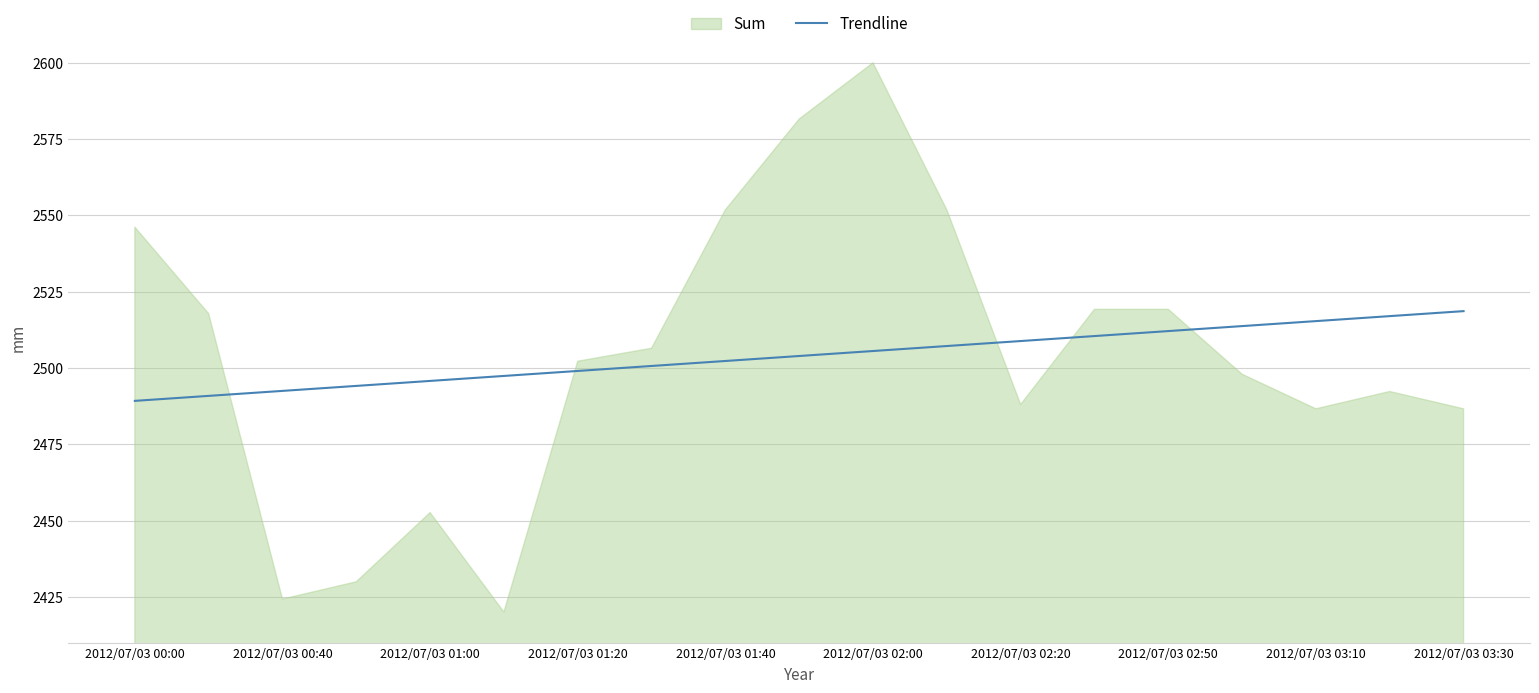

Which series has the largest range (max minus min)?

Sum